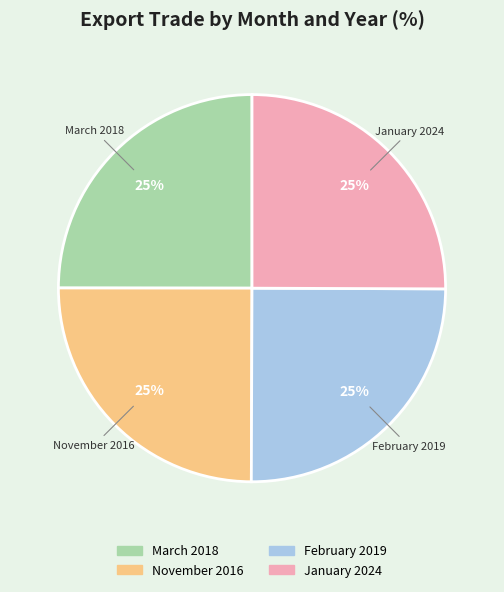

Approximately how many times larger is the value at February 2019 compared to November 2016?

1.0